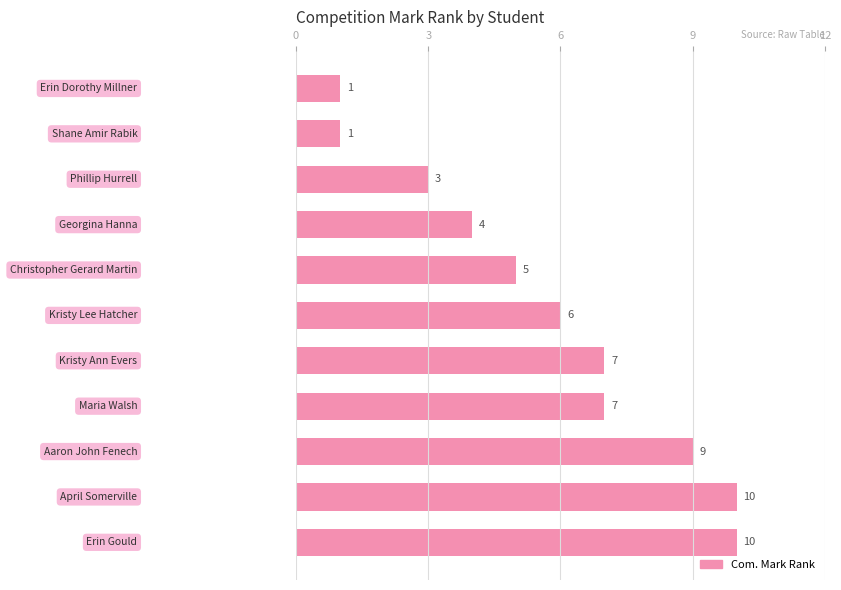

What is the value of the 7th bar from the top?

7